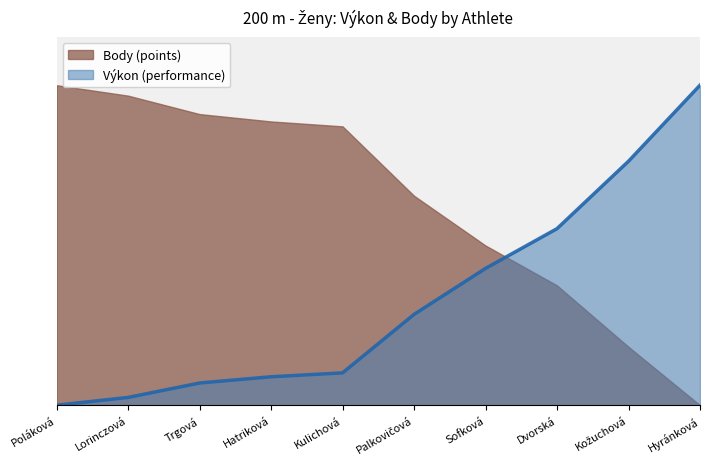

What is the difference between the maximum and minimum values?

1.0